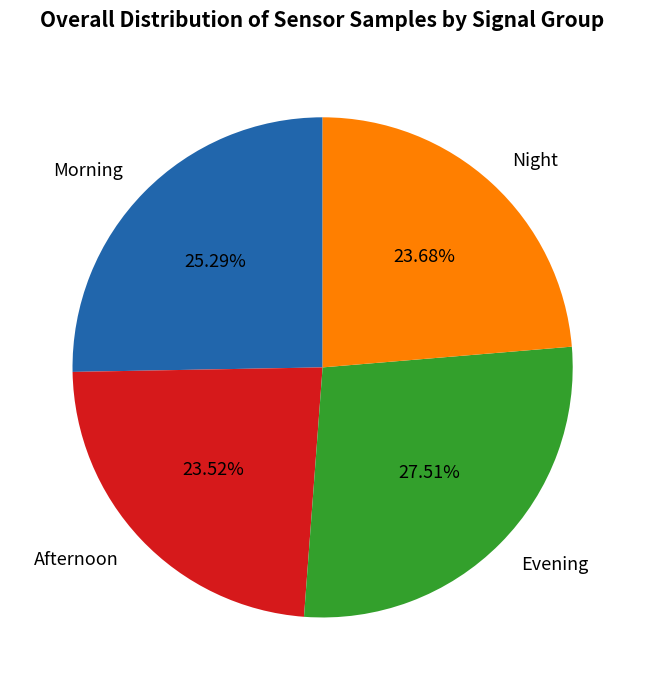

Approximately how many times larger is the value at Evening compared to Night?

1.2